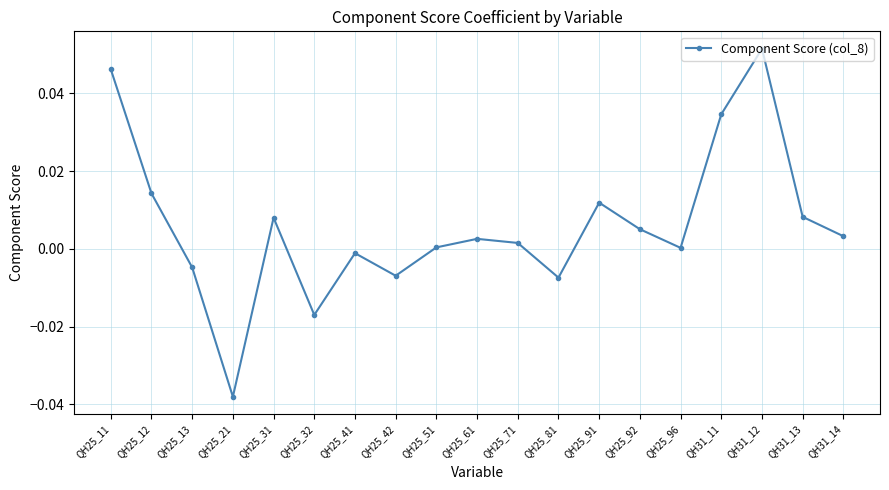

At which category does the data reach its first local peak?

QH25_31